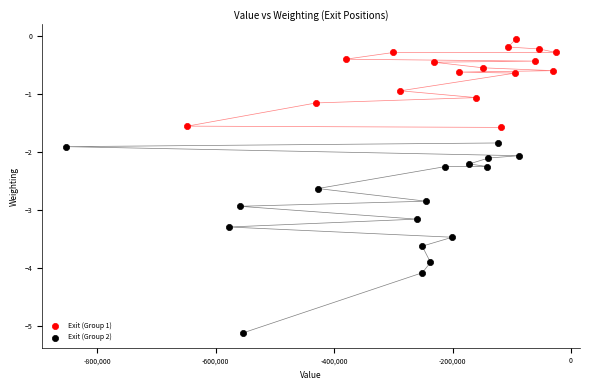

Which series contains the highest Y value?

Exit (Group 1)